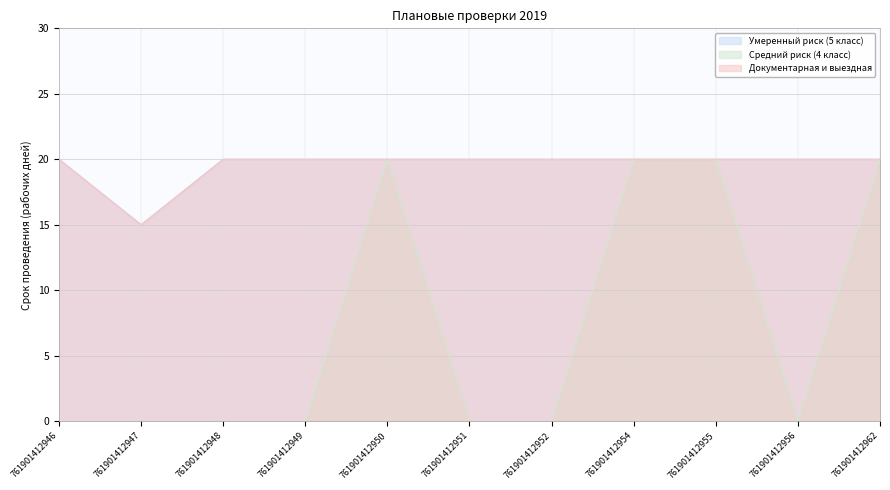

Where is Документарная и выездная nearest to the value 17?

761901412947